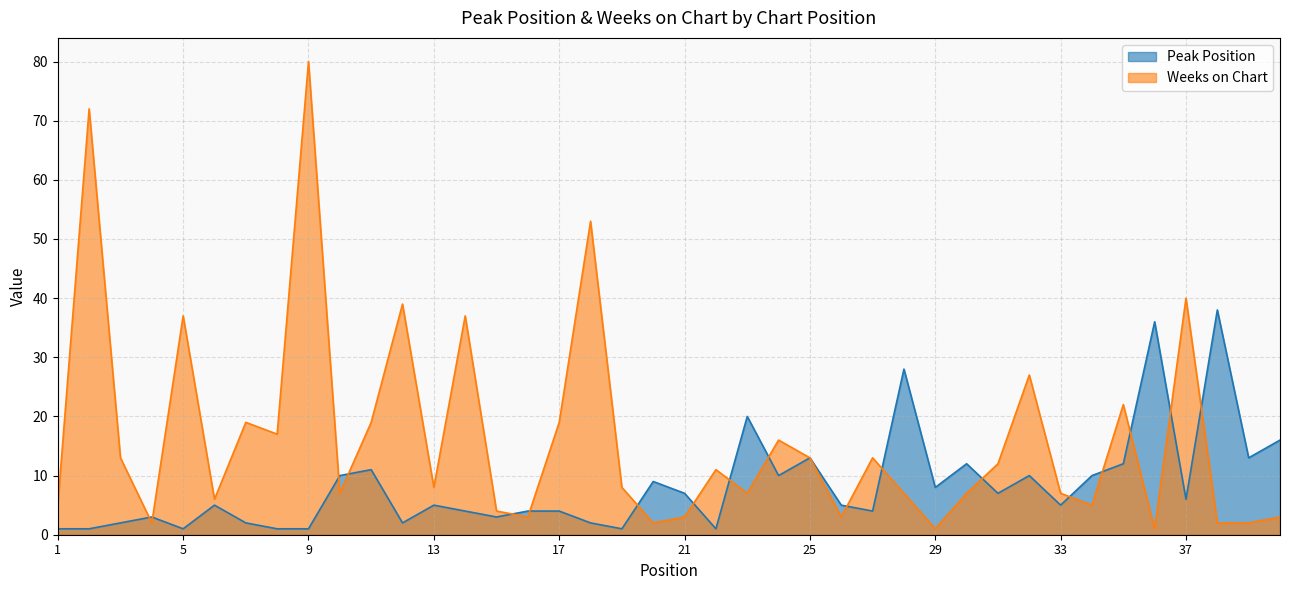

Reading left to right, what are all the values shown in this chart?

Peak Position: 1=1	2=1	3=2	4=3	5=1	6=5	7=2	8=1	9=1	10=10	11=11	12=2	13=5	14=4	15=3	16=4	17=4	18=2	19=1	20=9	21=7	22=1	23=20	24=10	25=13	26=5	27=4	28=28	29=8	30=12	31=7	32=10	33=5	34=10	35=12	36=36	37=6	38=38	39=13	40=16
Weeks on Chart: 1=5	2=72	3=13	4=2	5=37	6=6	7=19	8=17	9=80	10=7	11=19	12=39	13=8	14=37	15=4	16=3	17=19	18=53	19=8	20=2	21=3	22=11	23=7	24=16	25=13	26=3	27=13	28=7	29=1	30=7	31=12	32=27	33=7	34=5	35=22	36=1	37=40	38=2	39=2	40=3